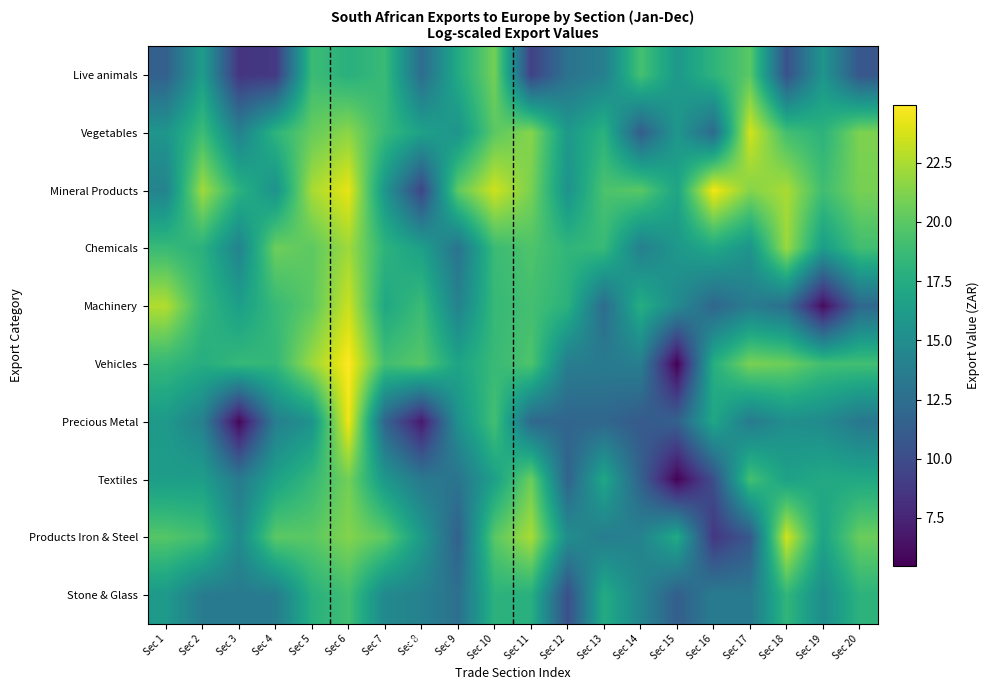

Reading left to right, transcribe all the data shown in this chart.

Live animals: Sec 1=11.5	Sec 2=16.3	Sec 3=8.5	Sec 4=8.7	Sec 5=18.8	Sec 6=17.8	Sec 7=18.7	Sec 8=12.4	Sec 9=17.3	Sec 10=20.8	Sec 11=9.3	Sec 12=12.8	Sec 13=13.9	Sec 14=19.2	Sec 15=15.9	Sec 16=18.1	Sec 17=20.0	Sec 18=10.4	Sec 19=15.7	Sec 20=10.7
Vegetables: Sec 1=15.7	Sec 2=18.9	Sec 3=14.0	Sec 4=18.1	Sec 5=20.4	Sec 6=21.6	Sec 7=18.6	Sec 8=16.7	Sec 9=15.6	Sec 10=20.0	Sec 11=21.4	Sec 12=16.0	Sec 13=18.0	Sec 14=11.2	Sec 15=15.8	Sec 16=12.2	Sec 17=23.6	Sec 18=19.1	Sec 19=18.0	Sec 20=21.1
Mineral Products: Sec 1=14.2	Sec 2=22.2	Sec 3=18.0	Sec 4=15.4	Sec 5=22.4	Sec 6=24.2	Sec 7=15.7	Sec 8=9.5	Sec 9=20.2	Sec 10=23.5	Sec 11=21.0	Sec 12=15.5	Sec 13=19.4	Sec 14=20.0	Sec 15=16.9	Sec 16=24.6	Sec 17=21.4	Sec 18=22.4	Sec 19=19.0	Sec 20=20.9
Chemicals: Sec 1=18.7	Sec 2=17.9	Sec 3=14.2	Sec 4=20.6	Sec 5=20.1	Sec 6=22.2	Sec 7=18.1	Sec 8=16.5	Sec 9=13.0	Sec 10=18.7	Sec 11=19.6	Sec 12=18.3	Sec 13=18.6	Sec 14=13.9	Sec 15=15.8	Sec 16=17.2	Sec 17=15.6	Sec 18=22.0	Sec 19=16.3	Sec 20=19.0
Machinery: Sec 1=22.7	Sec 2=18.5	Sec 3=16.4	Sec 4=18.6	Sec 5=20.0	Sec 6=23.4	Sec 7=17.2	Sec 8=18.7	Sec 9=14.1	Sec 10=18.6	Sec 11=19.1	Sec 12=17.9	Sec 13=12.4	Sec 14=17.7	Sec 15=14.8	Sec 16=11.9	Sec 17=13.6	Sec 18=12.5	Sec 19=6.1	Sec 20=12.1
Vehicles: Sec 1=18.5	Sec 2=17.6	Sec 3=18.5	Sec 4=18.4	Sec 5=22.0	Sec 6=24.9	Sec 7=19.1	Sec 8=19.9	Sec 9=16.8	Sec 10=18.7	Sec 11=19.6	Sec 12=13.8	Sec 13=13.5	Sec 14=13.8	Sec 15=5.5	Sec 16=17.7	Sec 17=21.0	Sec 18=20.6	Sec 19=19.1	Sec 20=19.0
Precious Metal: Sec 1=16.0	Sec 2=14.0	Sec 3=5.8	Sec 4=13.8	Sec 5=15.5	Sec 6=24.5	Sec 7=11.8	Sec 8=6.8	Sec 9=15.4	Sec 10=19.2	Sec 11=12.1	Sec 12=11.8	Sec 13=11.9	Sec 14=11.0	Sec 15=11.6	Sec 16=17.1	Sec 17=13.5	Sec 18=15.2	Sec 19=14.8	Sec 20=13.3
Textiles: Sec 1=16.3	Sec 2=16.4	Sec 3=13.5	Sec 4=16.6	Sec 5=18.5	Sec 6=20.8	Sec 7=15.9	Sec 8=13.3	Sec 9=13.0	Sec 10=16.6	Sec 11=20.6	Sec 12=11.7	Sec 13=17.1	Sec 14=11.5	Sec 15=5.6	Sec 16=10.2	Sec 17=19.2	Sec 18=16.6	Sec 19=17.3	Sec 20=17.2
Products Iron & Steel: Sec 1=19.8	Sec 2=19.0	Sec 3=14.8	Sec 4=20.0	Sec 5=20.0	Sec 6=21.3	Sec 7=20.1	Sec 8=16.1	Sec 9=11.5	Sec 10=19.9	Sec 11=22.4	Sec 12=15.1	Sec 13=13.7	Sec 14=14.2	Sec 15=17.3	Sec 16=8.6	Sec 17=10.8	Sec 18=23.6	Sec 19=16.8	Sec 20=20.5
Stone & Glass: Sec 1=16.0	Sec 2=13.6	Sec 3=13.5	Sec 4=13.6	Sec 5=17.8	Sec 6=19.0	Sec 7=14.7	Sec 8=14.1	Sec 9=12.7	Sec 10=18.0	Sec 11=17.8	Sec 12=10.2	Sec 13=17.5	Sec 14=14.5	Sec 15=11.3	Sec 16=13.6	Sec 17=13.4	Sec 18=18.3	Sec 19=15.0	Sec 20=18.0